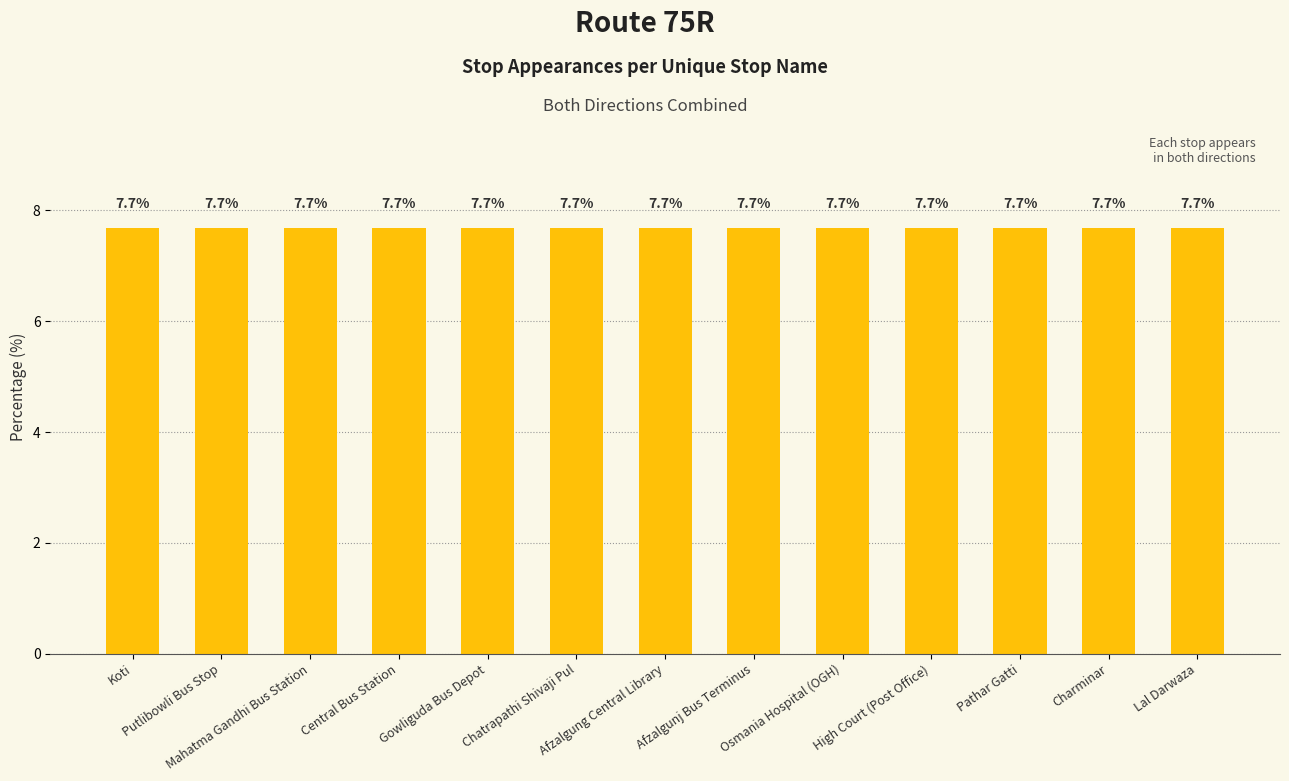

Which has a higher value, Chatrapathi Shivaji Pul or Afzalgunj Bus Terminus?

Chatrapathi Shivaji Pul